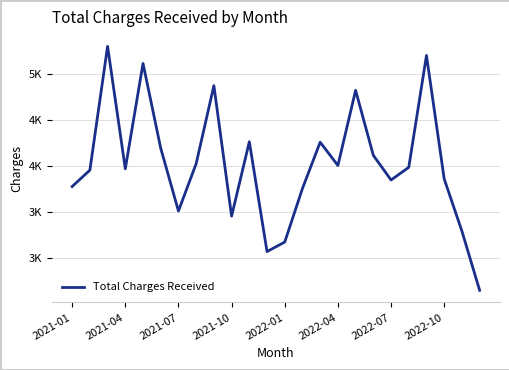

Does the chart display data point markers on the line(s)?

No